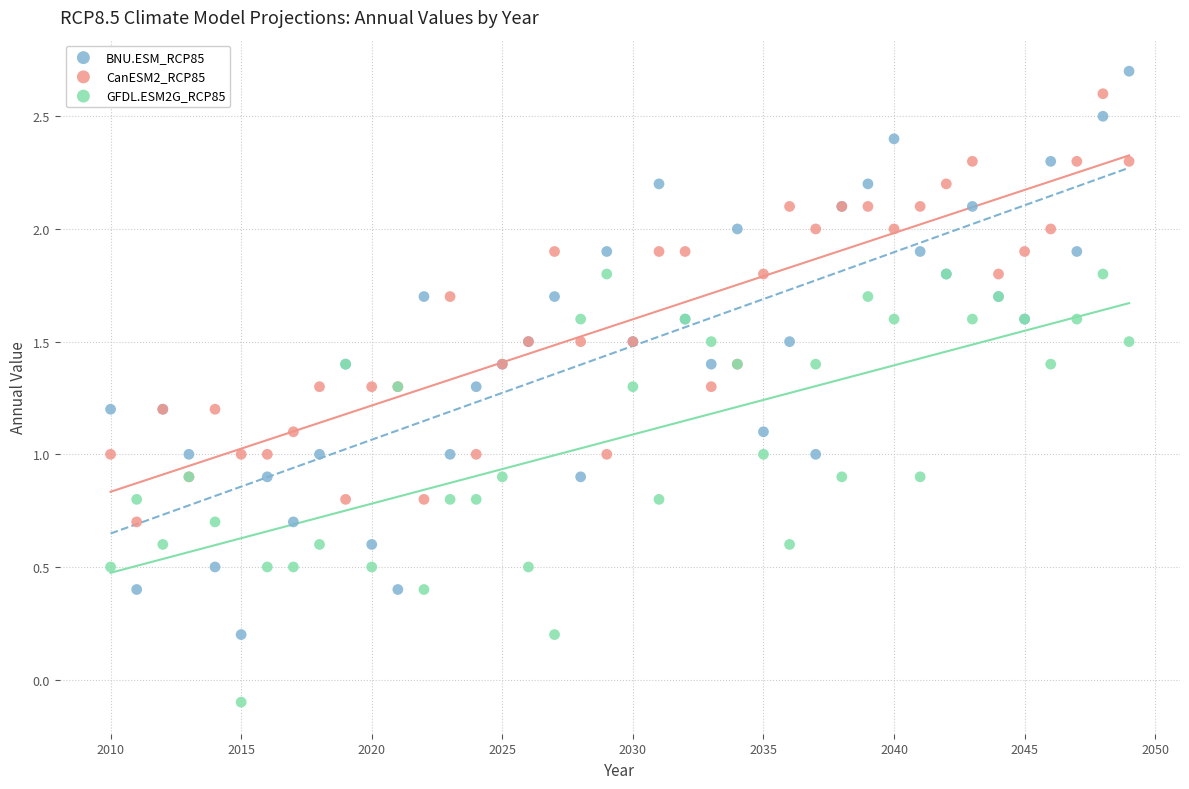

Which series reaches the maximum Y coordinate?

BNU.ESM_RCP85